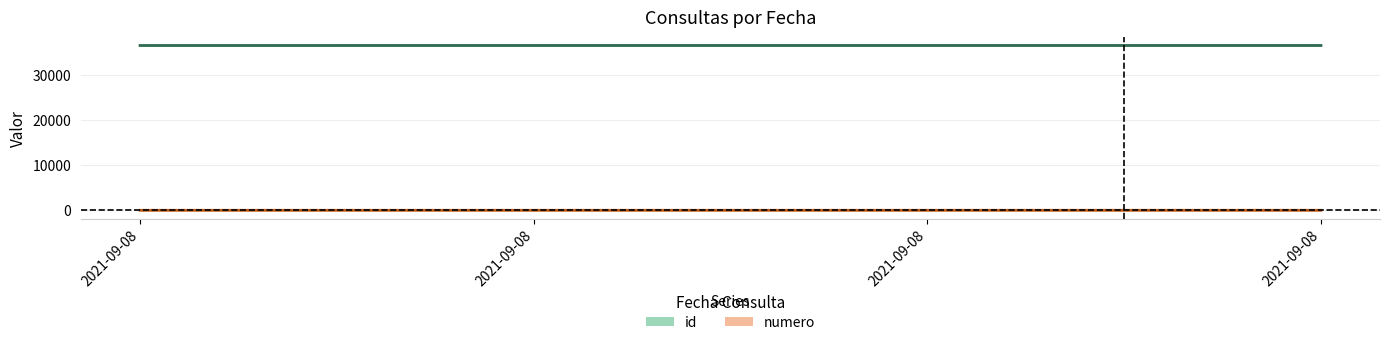

Is it true that numero equals 3 at 2021-09-08 09:28:12?

False